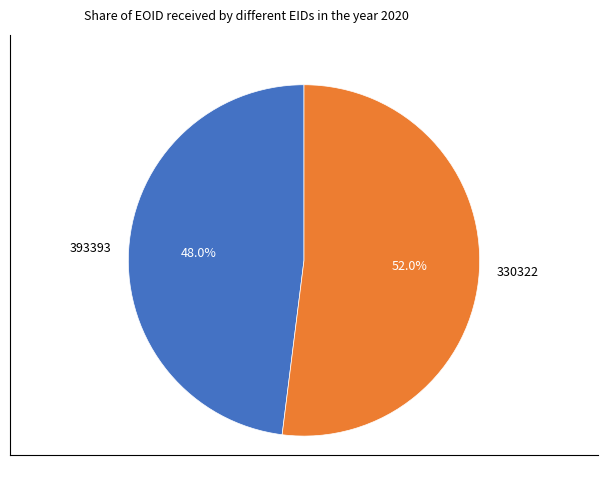

What is the smallest slice in the pie chart?

393393